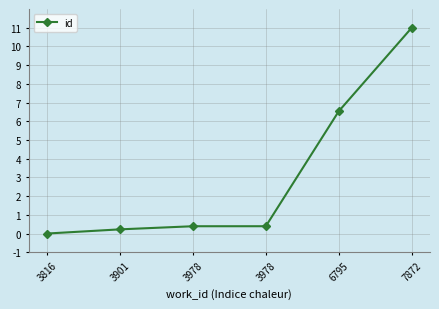

What is the value of the 5th point from the left?

6.5